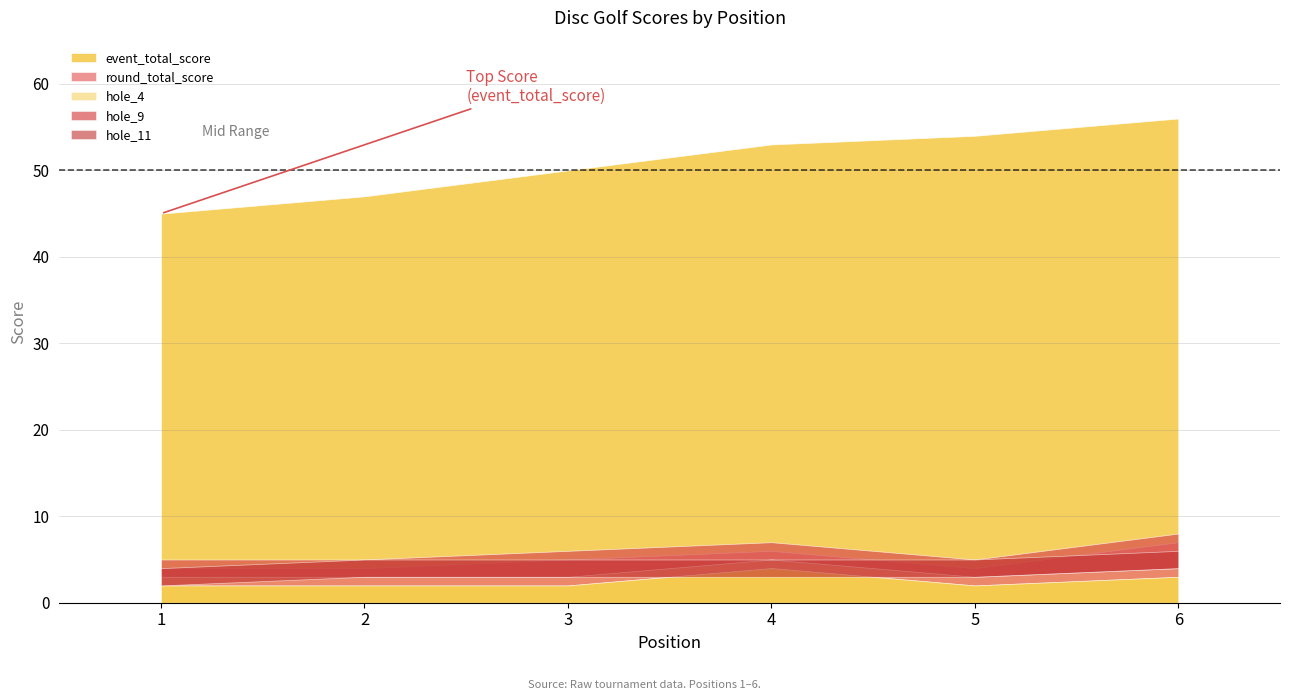

List the series in order of their peak value, highest first.

event_total_score, round_total_score, hole_4, hole_9, hole_11